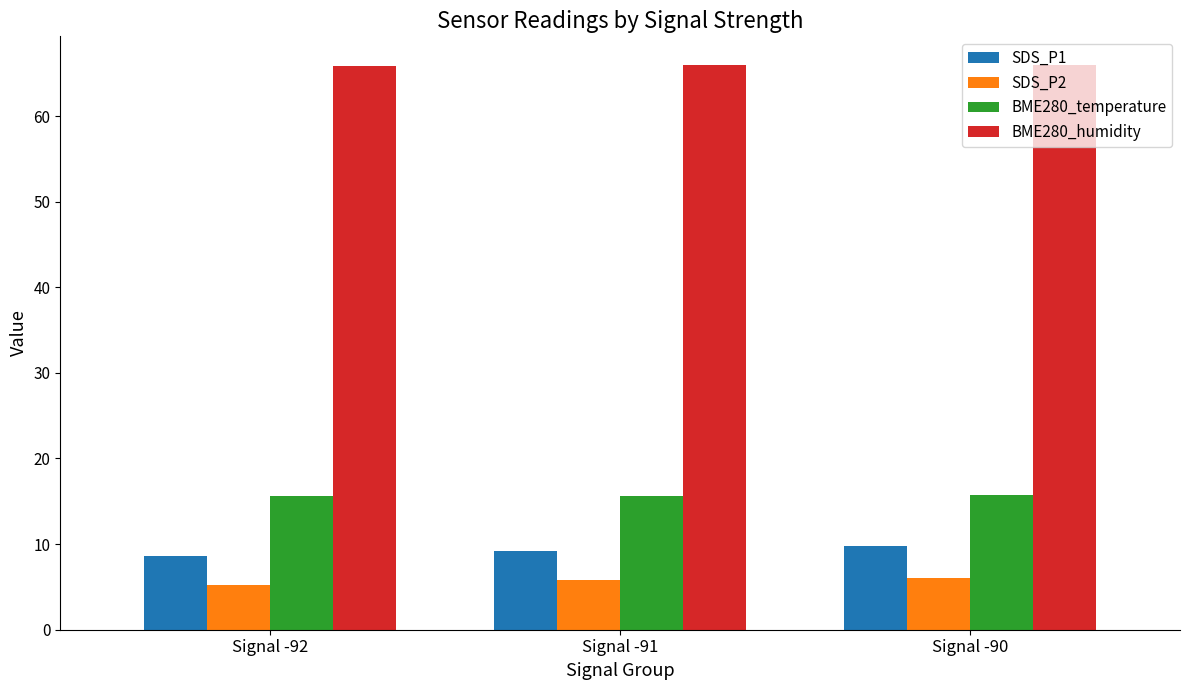

Rank the categories by SDS_P1 value from highest to lowest.

Signal -90, Signal -91, Signal -92